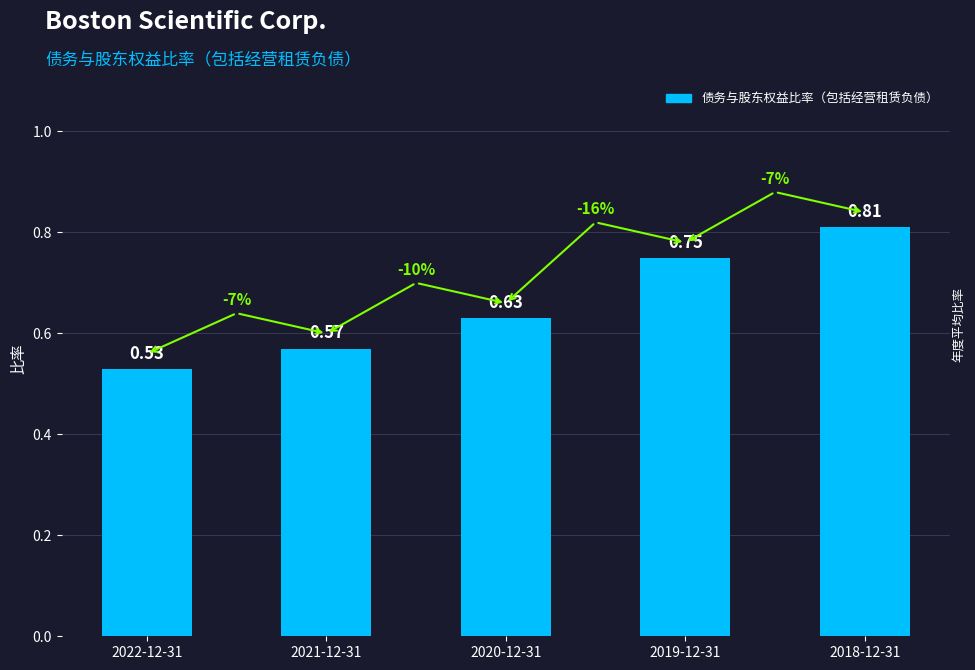

What is the difference between the maximum and minimum values?

0.3